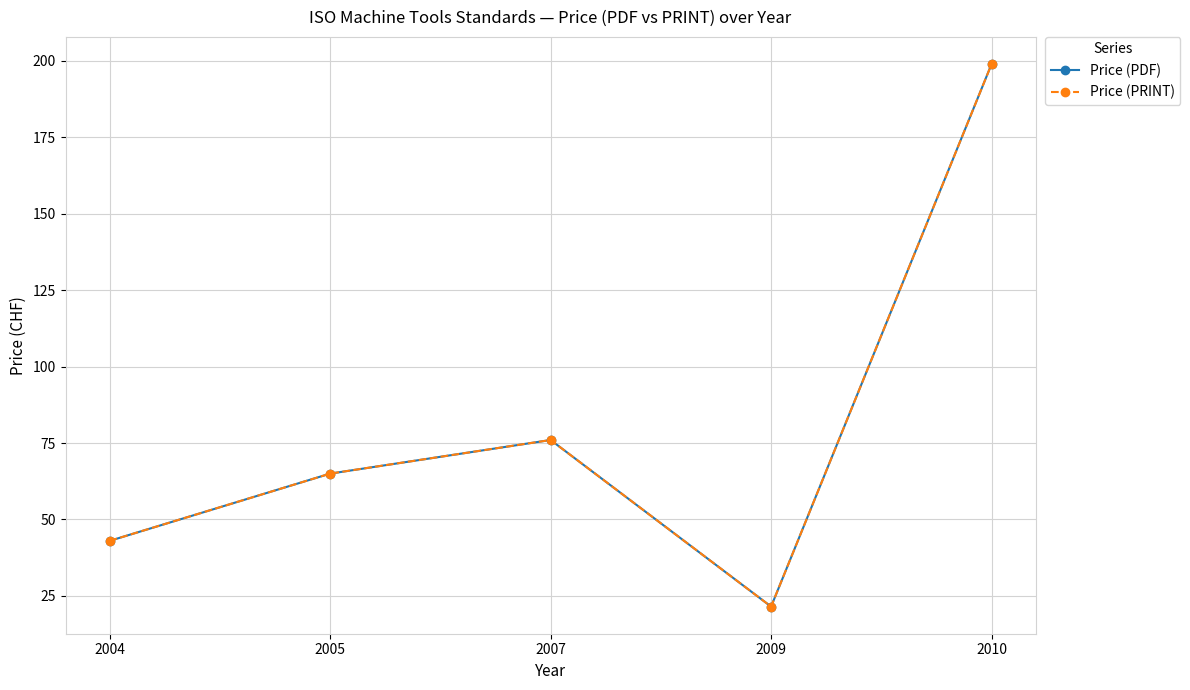

Is this an area chart (filled region under the line)?

No